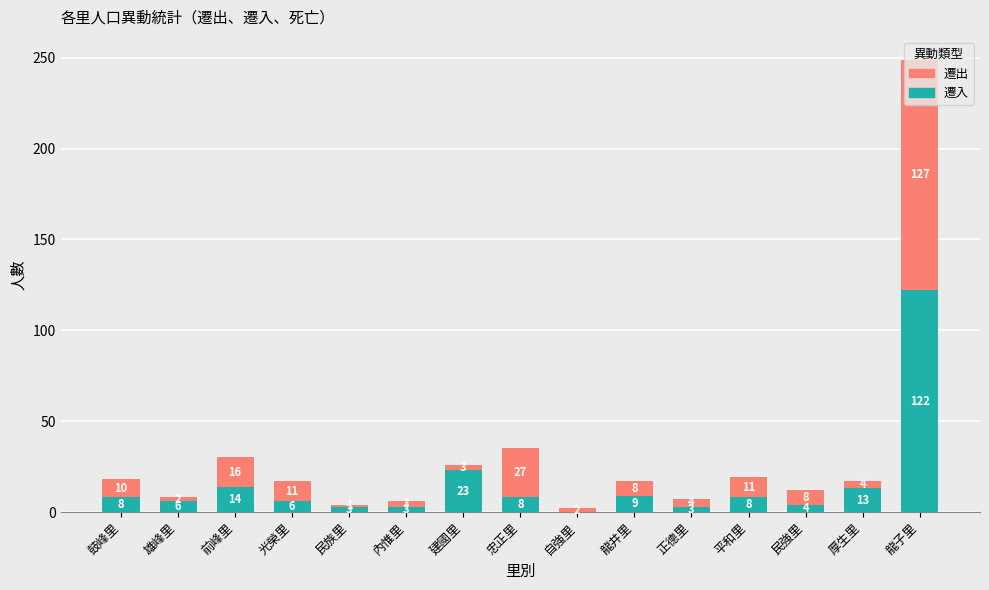

The 遷入 series shows 9 at 龍井里. True or false?

True